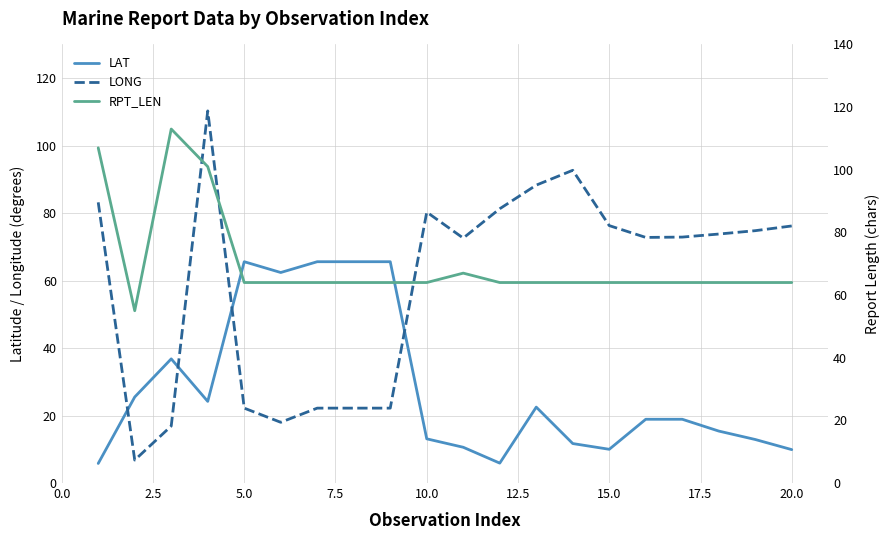

How many distinct data groups are displayed?

3